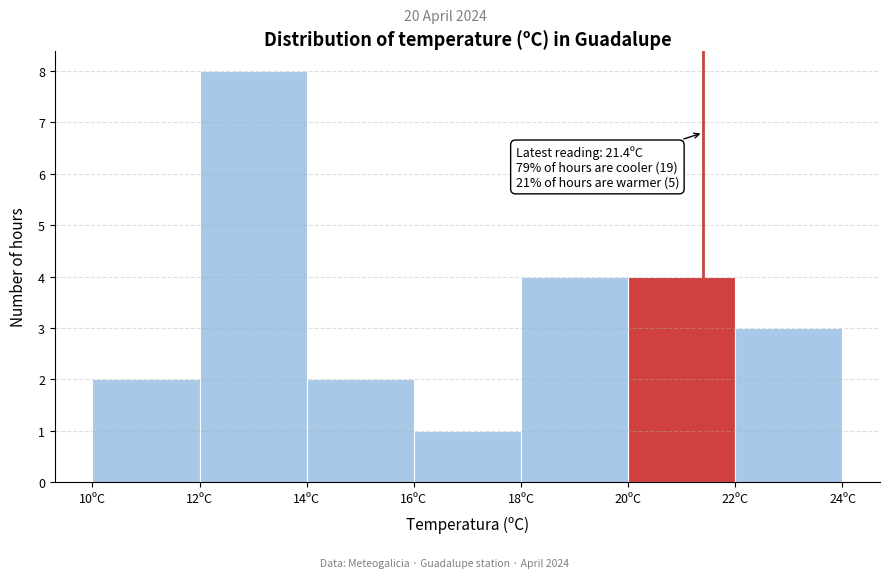

Which range on the x-axis has the tallest bar?

12 to 14